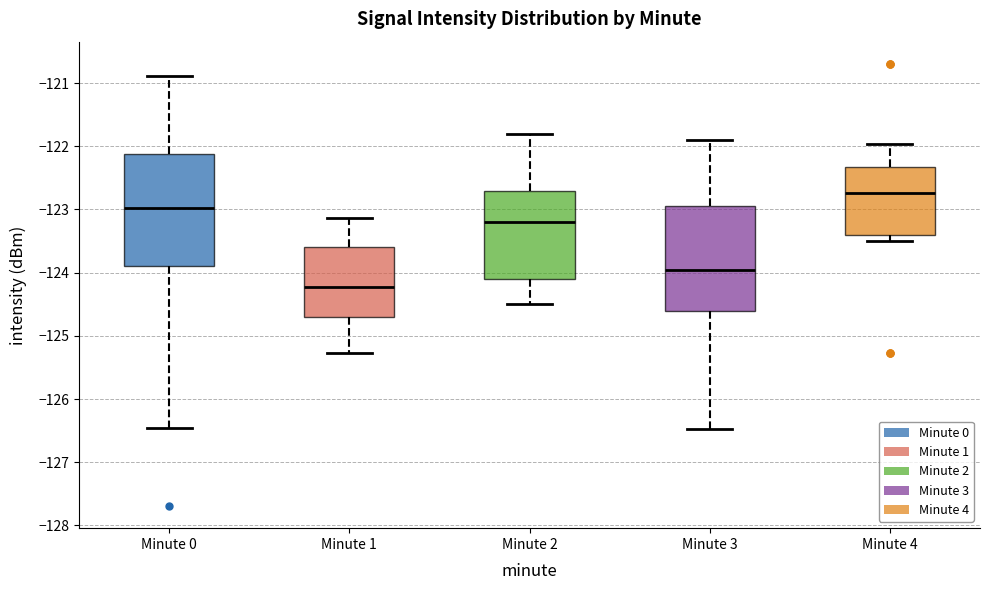

Reading left to right, read every box against the y-axis: the position of its median line, the range the box covers, and the ends of its whiskers. The values are not printed on the chart, so give them approximately, as read against the axis.

Minute 0: median -123.0, box -123.9 to -122.1, whiskers -126.5 to -120.9
Minute 1: median -124.2, box -124.7 to -123.6, whiskers -125.3 to -123.1
Minute 2: median -123.2, box -124.1 to -122.7, whiskers -124.5 to -121.8
Minute 3: median -124.0, box -124.6 to -122.9, whiskers -126.5 to -121.9
Minute 4: median -122.7, box -123.4 to -122.3, whiskers -123.5 to -122.0